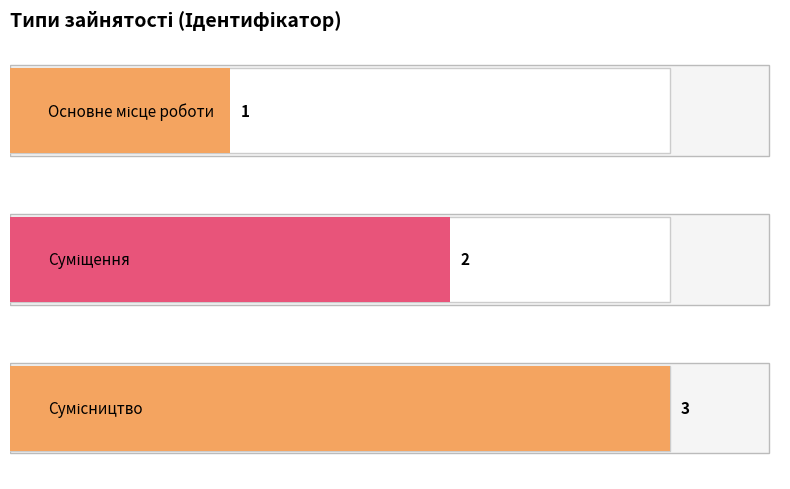

How many values are between 1 and 3?

3